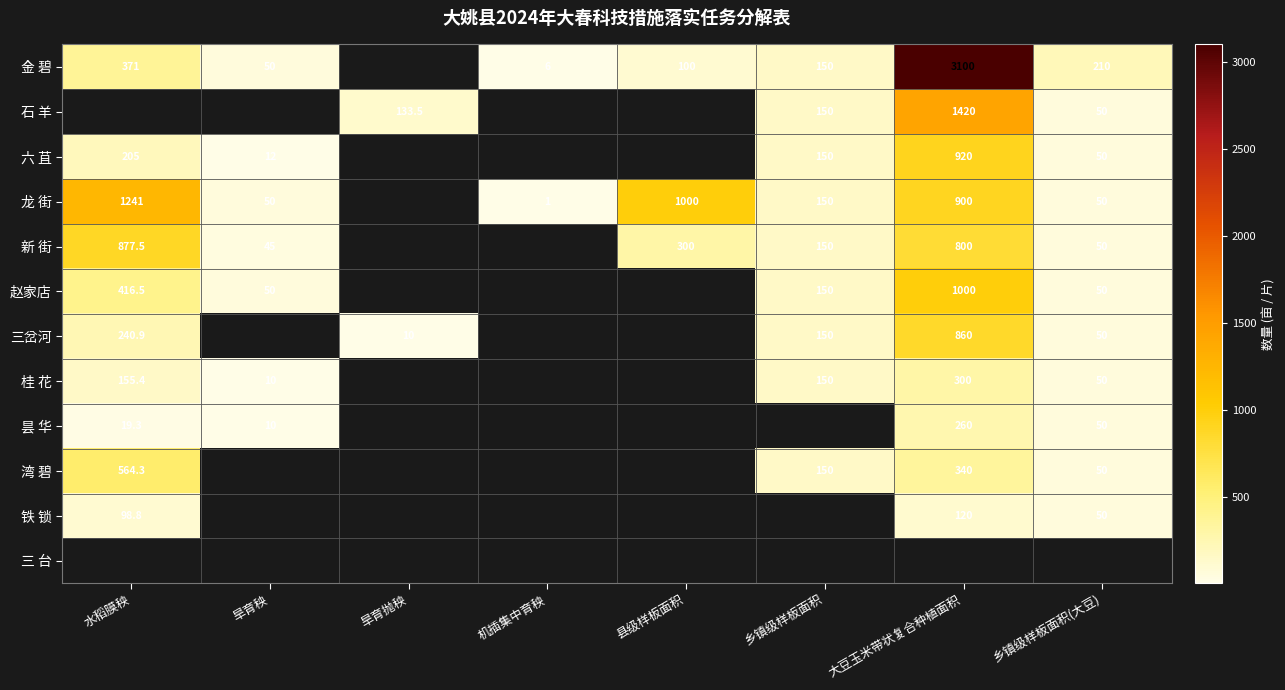

Count the number of data series in this chart.

12